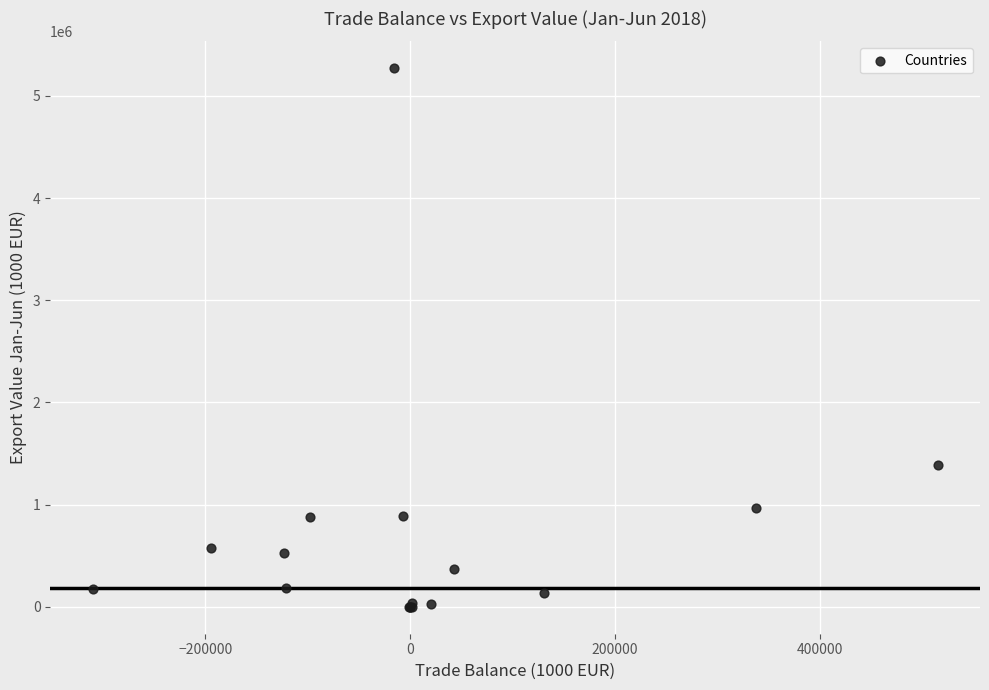

What Y value in the scatter plot is closest to 2635076?

1390992.9